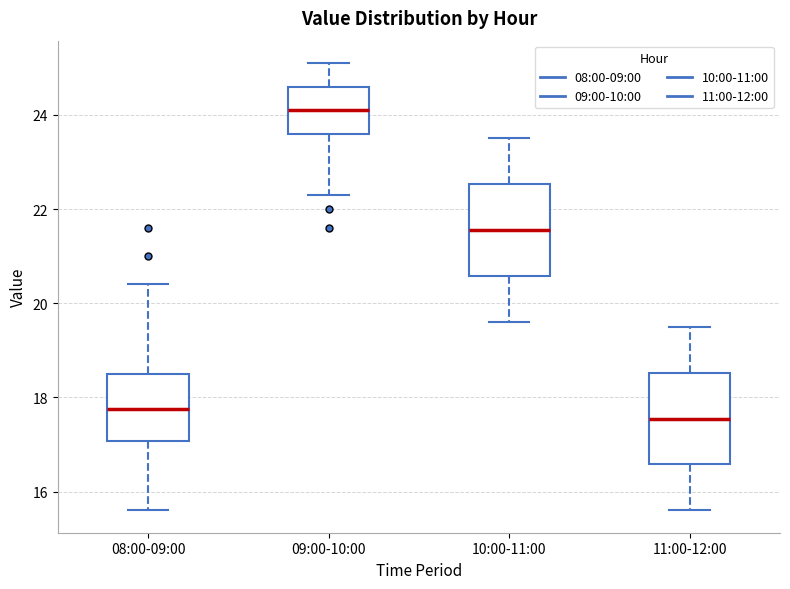

Reading left to right, read every box against the y-axis: the position of its median line, the range the box covers, and the ends of its whiskers. The values are not printed on the chart, so give them approximately, as read against the axis.

08:00-09:00: median 17.8, box 17.0 to 18.6, whiskers 15.6 to 20.4
09:00-10:00: median 24.2, box 23.6 to 24.6, whiskers 22.4 to 25.2
10:00-11:00: median 21.6, box 20.6 to 22.6, whiskers 19.6 to 23.6
11:00-12:00: median 17.6, box 16.6 to 18.6, whiskers 15.6 to 19.6